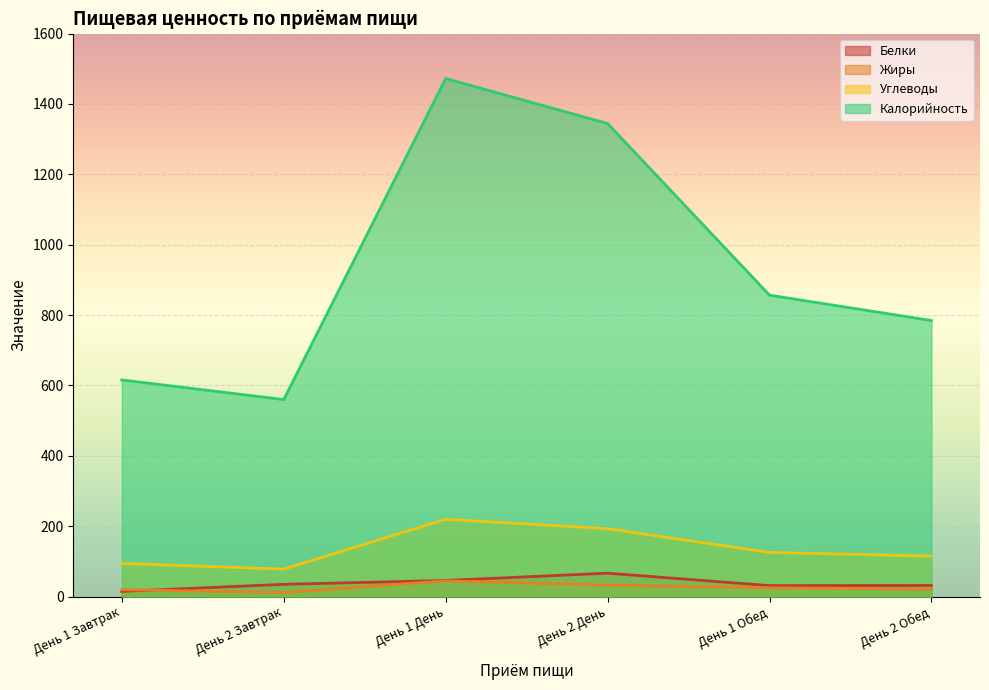

What is the label of the 6th point from the right?

День 1 Завтрак